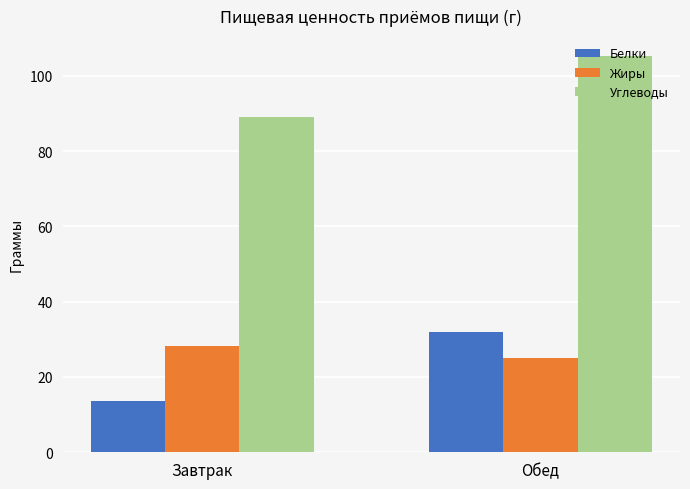

What is the difference between the maximum and minimum values in the Белки series?

18.4